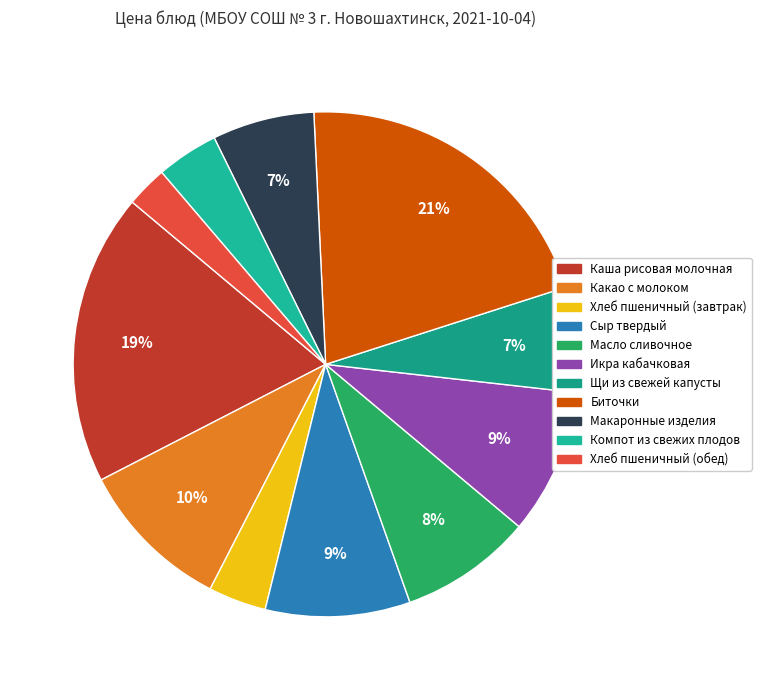

To the nearest percent, what is the combined percentage of Щи из свежей капусты and Биточки?

28%